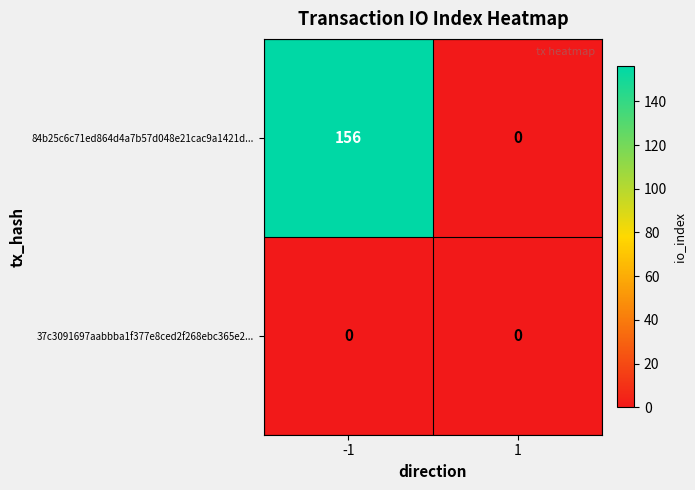

Reading left to right, what are all the values shown in this chart?

84b25c6c71ed864d4a7b57d048e21cac9a1421d...: 156	0
37c3091697aabbba1f377e8ced2f268ebc365e2...: 0	0